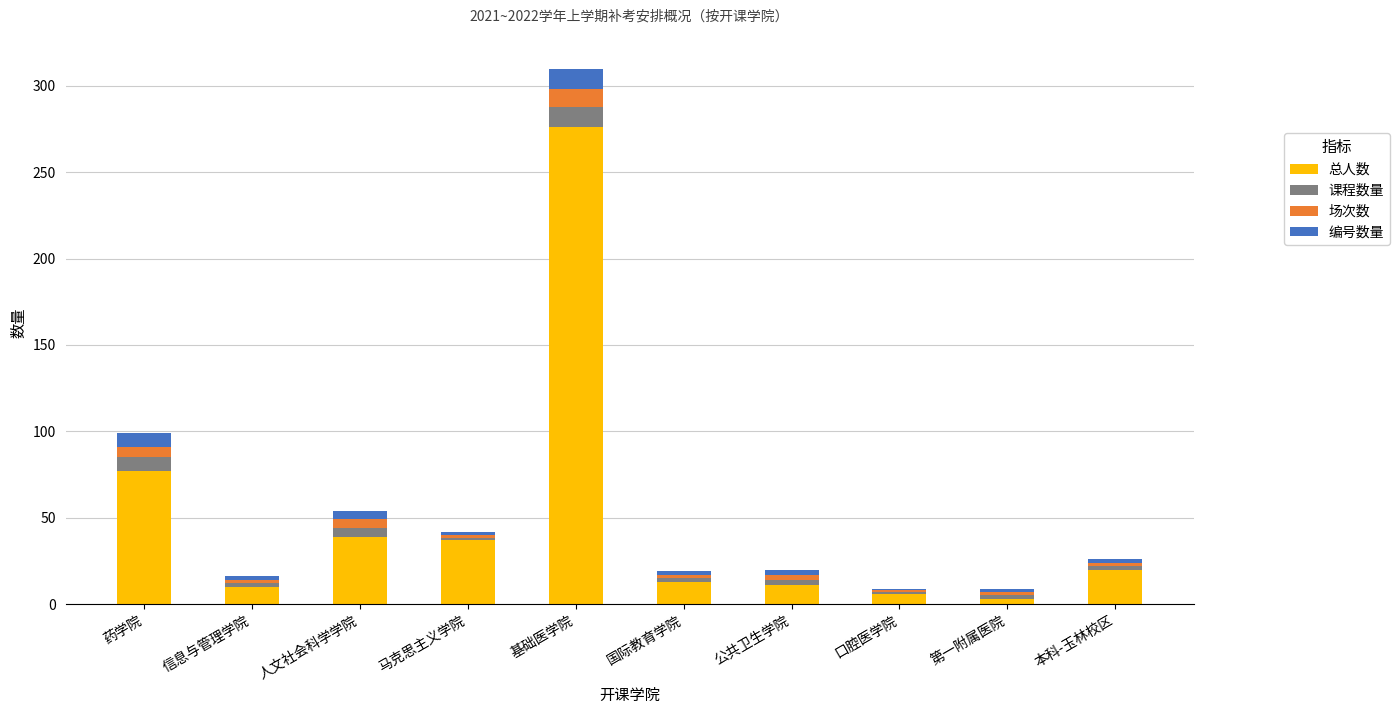

Is it true that 总人数 equals 5 at 本科-玉林校区?

False